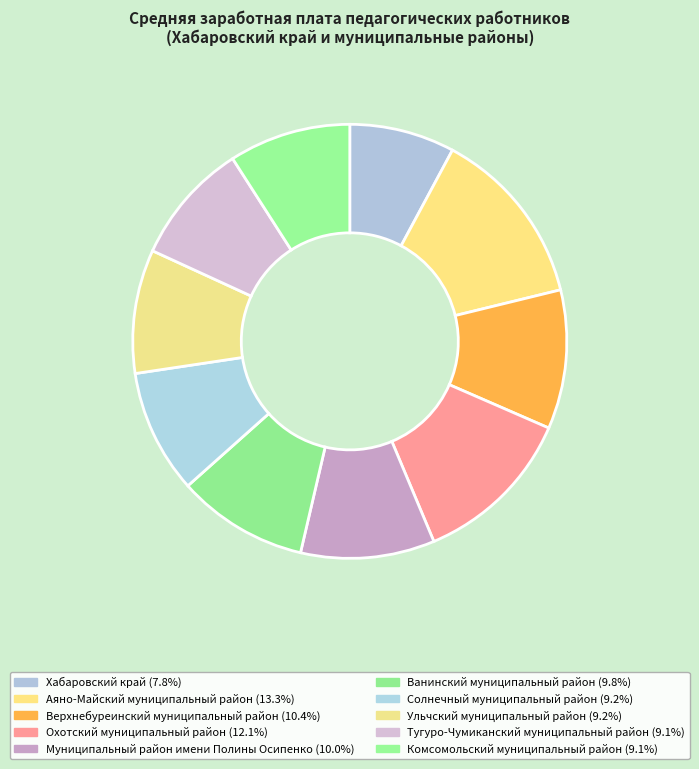

Is there a majority slice in this chart?

No